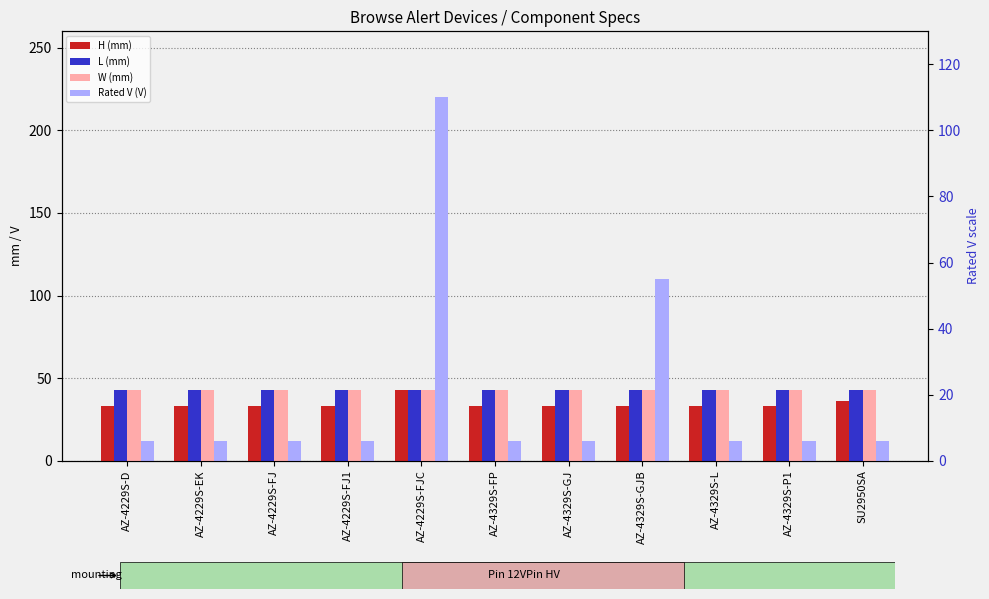

What is the label of the 2nd bar from the left?

AZ-4229S-EK